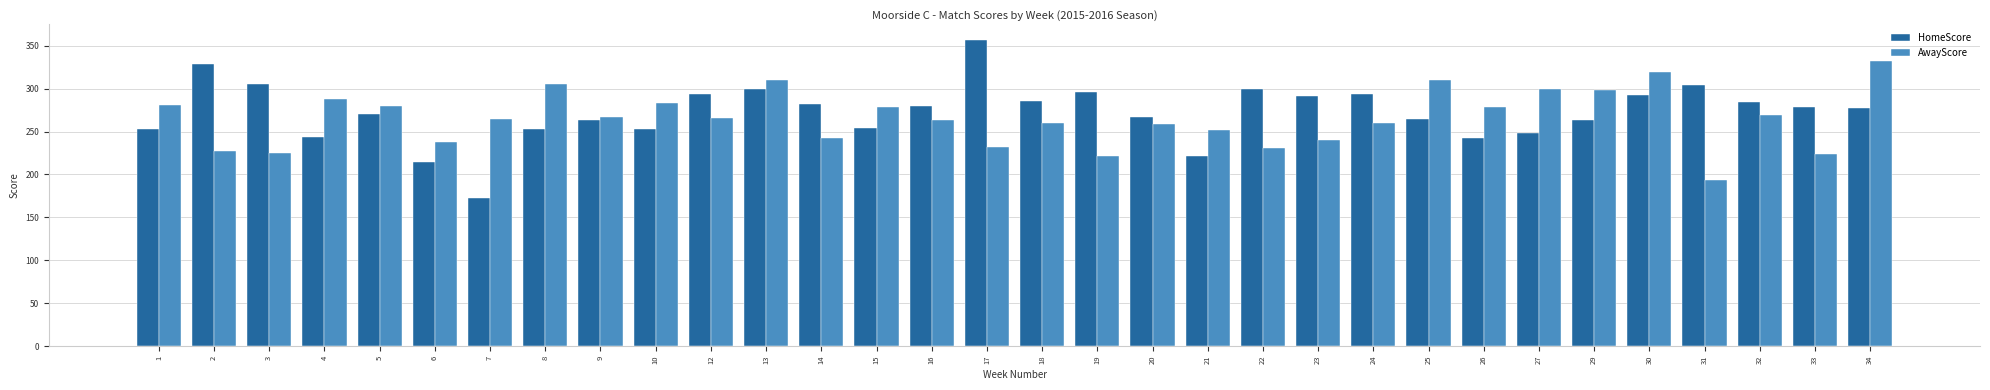

True or false: AwayScore has a value of 544 at 8.

False